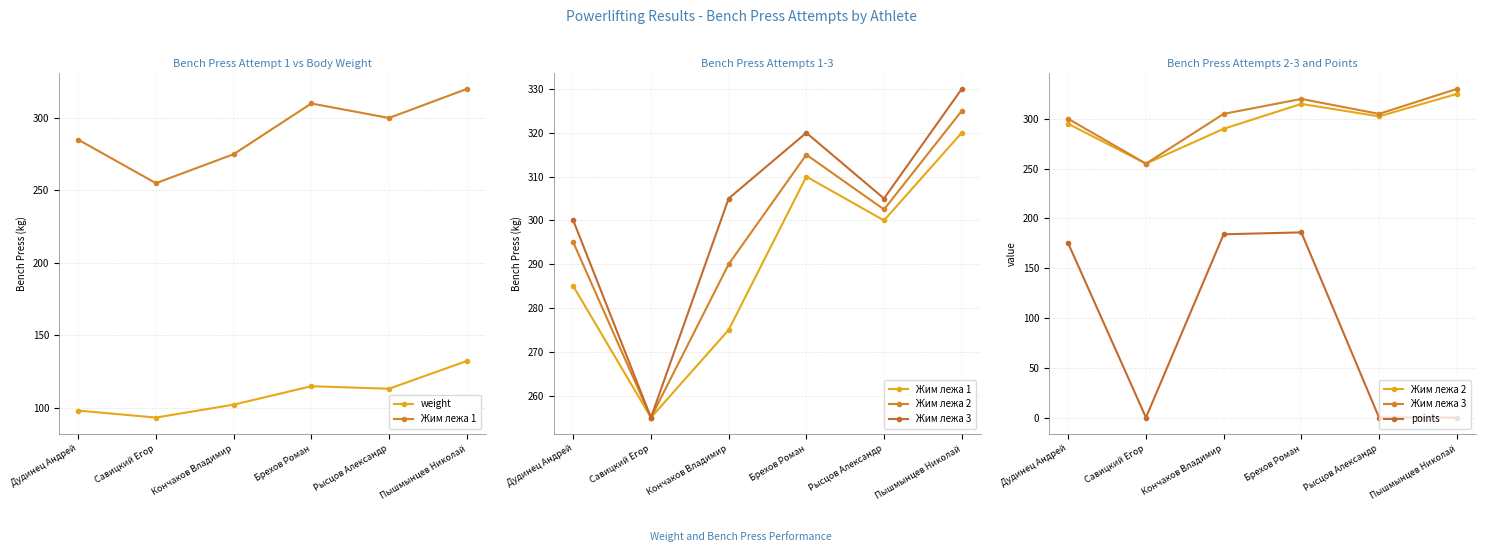

What position from the left is Кончаков Владимир?

3